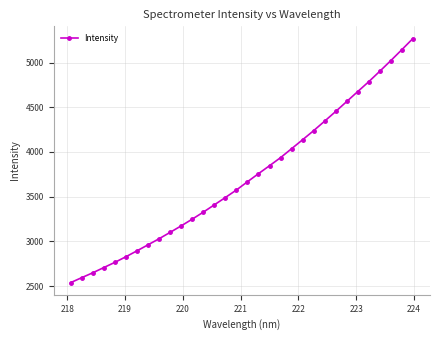

Reading left to right, list all the values displayed in this chart.

2540.2	2595.7	2650.1	2708.7	2766.7	2829.6	2895.6	2962.8	3030.6	3102.0	3174.5	3249.5	3327.6	3409.4	3491.3	3575.2	3667.2	3757.9	3846.6	3937.0	4037.0	4137.2	4238.8	4345.2	4453.3	4564.6	4675.9	4786.4	4903.0	5022.0	5144.0	5268.3